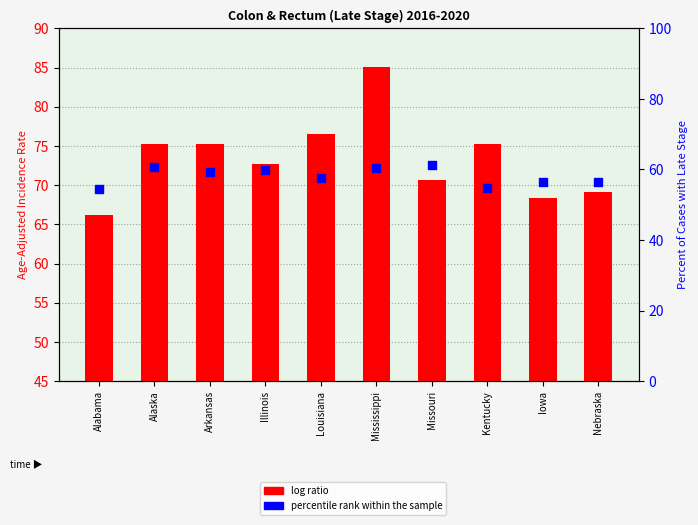

At which category is the sum across all series the highest?

Mississippi